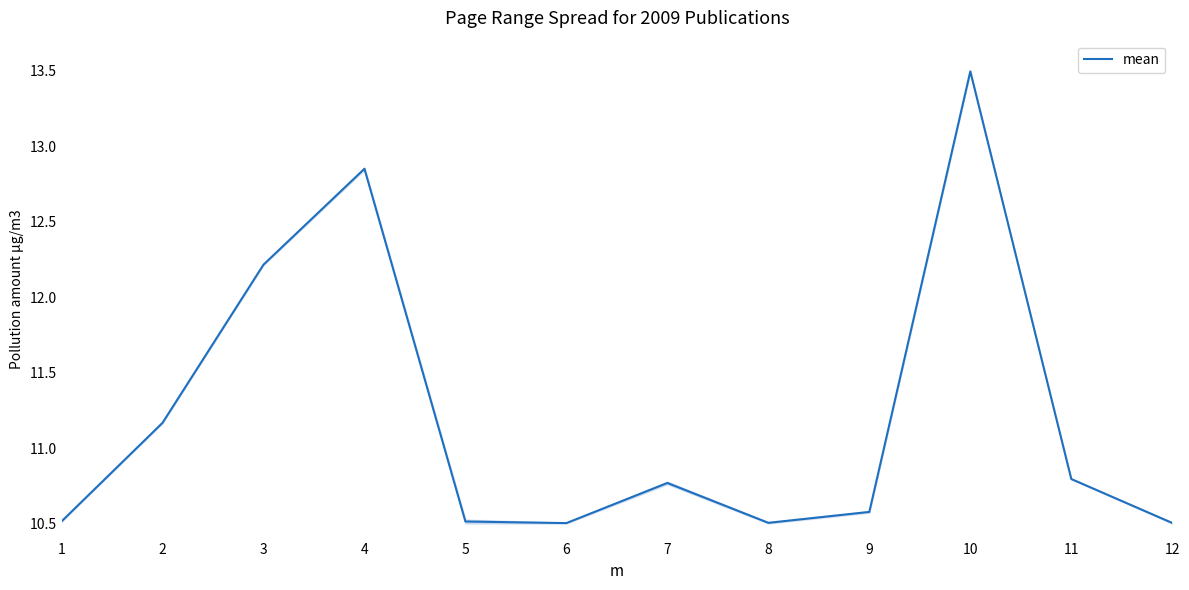

Where is the data nearest to the value 11?

2